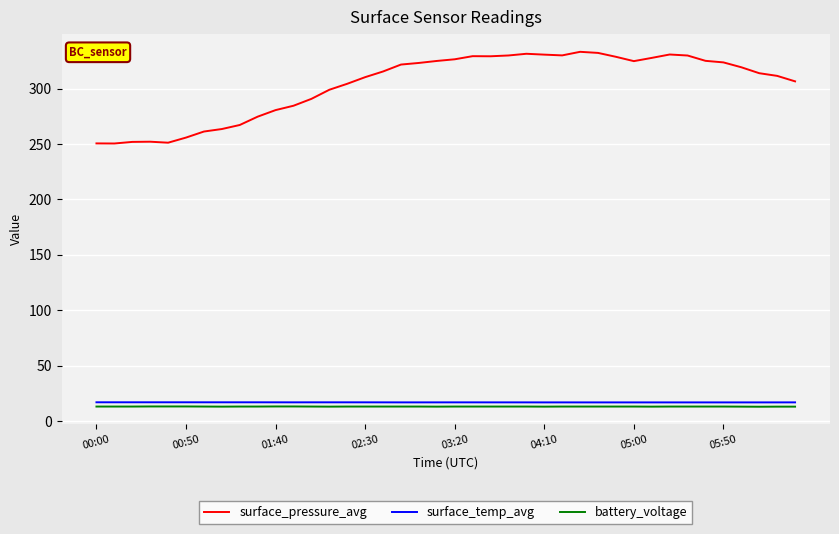

True or false: surface_pressure_avg and battery_voltage cross at least once.

False